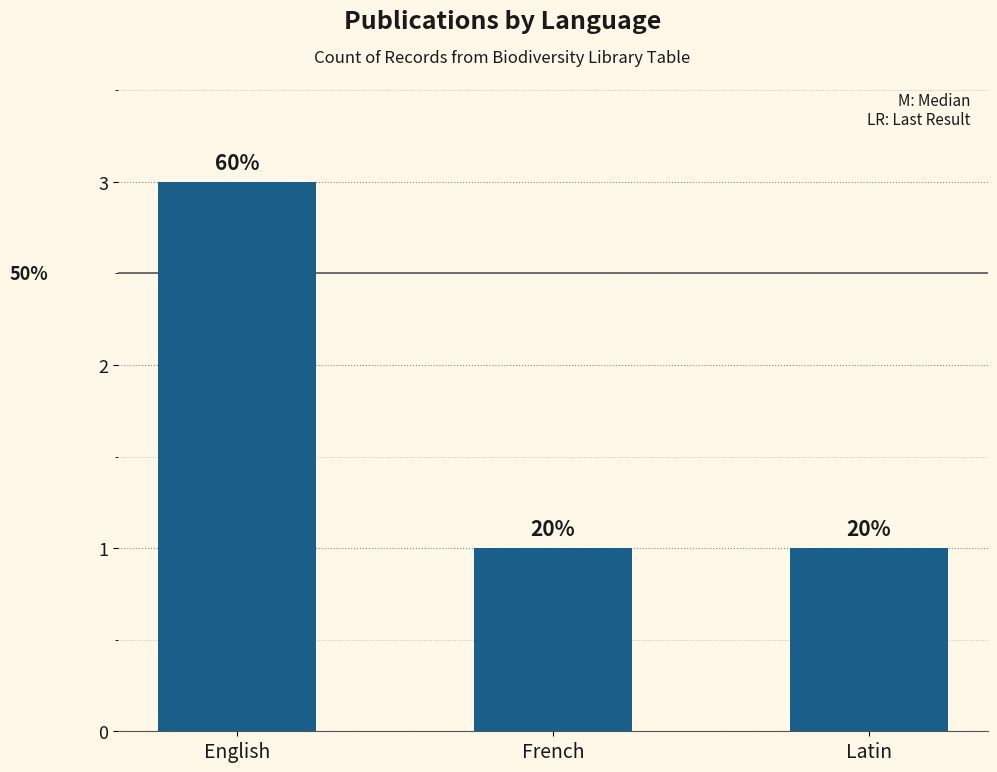

Reading left to right, list all the values displayed in this chart.

3	1	1